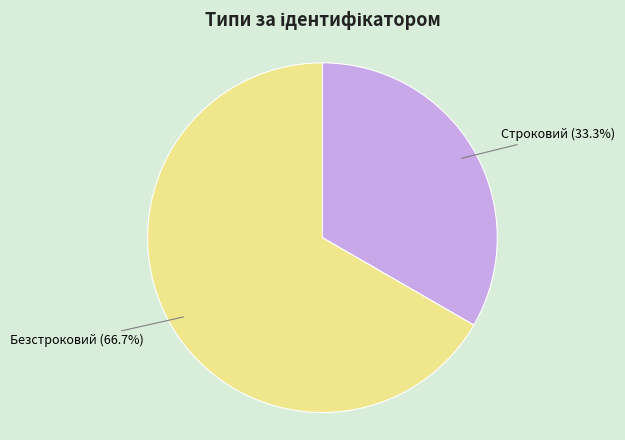

Which category has the biggest portion of the pie?

Безстроковий